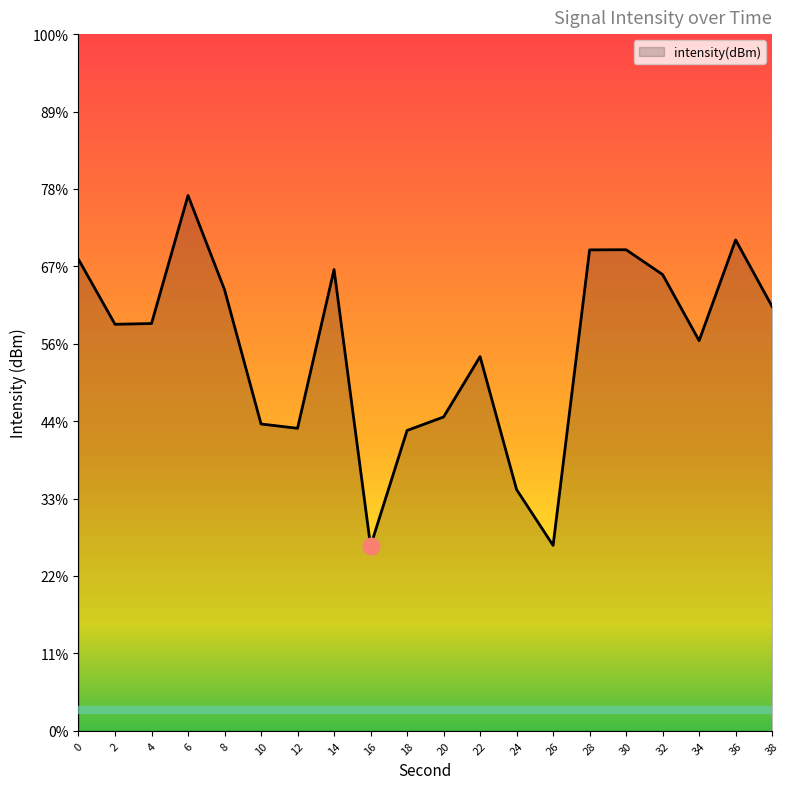

Rank the categories by value from lowest to highest.

16, 26, 24, 18, 12, 10, 20, 22, 34, 2, 4, 38, 8, 32, 14, 0, 28, 30, 36, 6